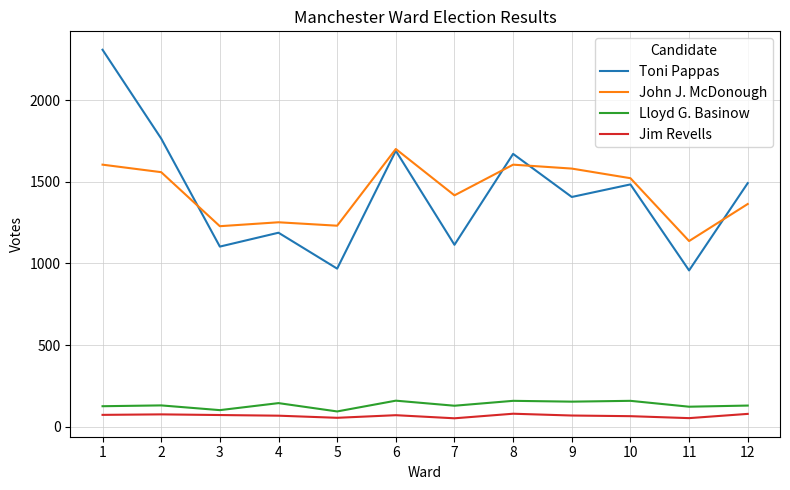

What is the difference between the maximum and second lowest values in the Jim Revells series?

27